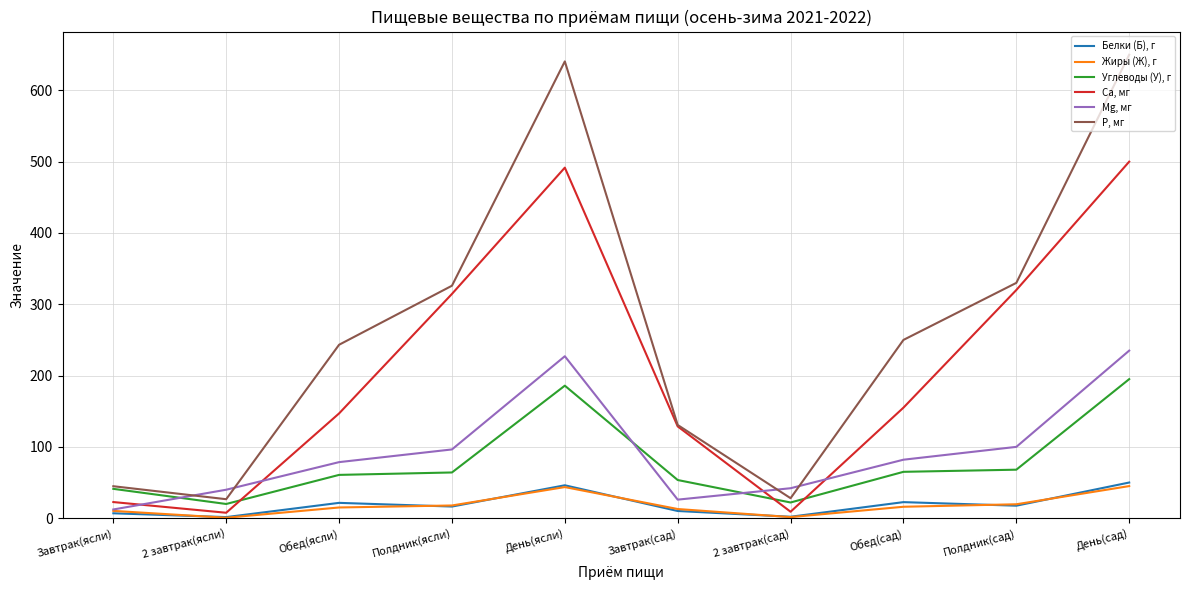

Rank the series by their maximum value, from lowest to highest.

Жиры (Ж), г, Белки (Б), г, Углеводы (У), г, Mg, мг, Ca, мг, P, мг